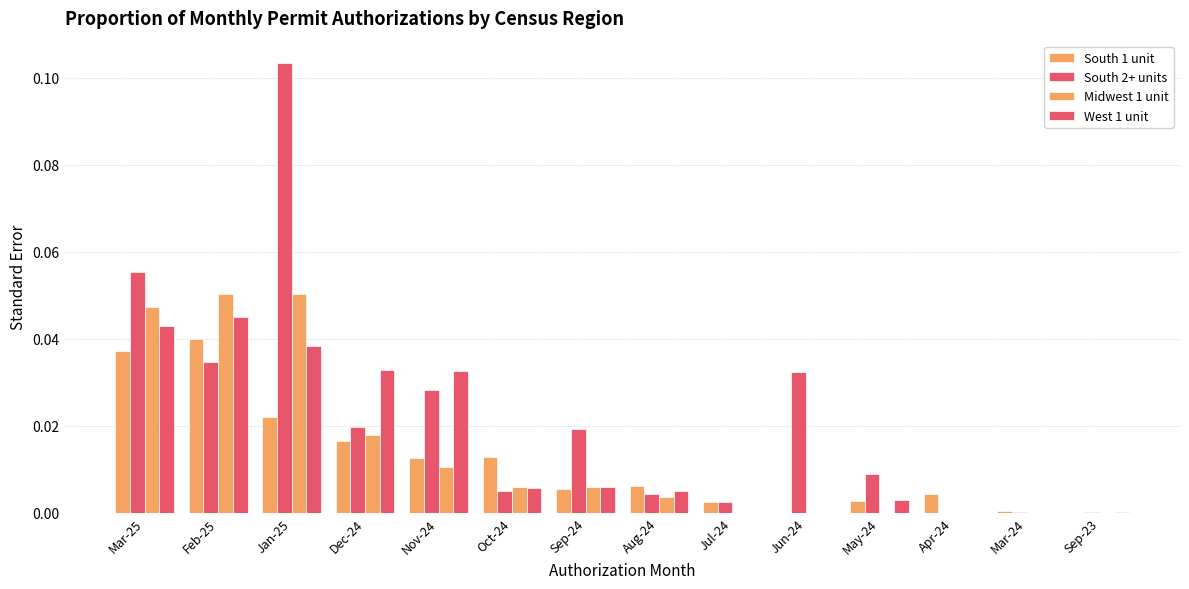

Reading right to left, what are all the values shown in this chart?

South 1 unit: Sep-23=0.0	Mar-24=0.0	Apr-24=0.0	May-24=0.0	Jun-24=0.0	Jul-24=0.0	Aug-24=0.0	Sep-24=0.0	Oct-24=0.0	Nov-24=0.0	Dec-24=0.0	Jan-25=0.0	Feb-25=0.0	Mar-25=0.0
South 2+ units: Sep-23=0.0	Mar-24=0.0	Apr-24=0.0	May-24=0.0	Jun-24=0.0	Jul-24=0.0	Aug-24=0.0	Sep-24=0.0	Oct-24=0.0	Nov-24=0.0	Dec-24=0.0	Jan-25=0.1	Feb-25=0.0	Mar-25=0.1
Midwest 1 unit: Sep-23=0.0	Mar-24=0.0	Apr-24=0.0	May-24=0.0	Jun-24=0.0	Jul-24=0.0	Aug-24=0.0	Sep-24=0.0	Oct-24=0.0	Nov-24=0.0	Dec-24=0.0	Jan-25=0.1	Feb-25=0.1	Mar-25=0.0
West 1 unit: Sep-23=0.0	Mar-24=0.0	Apr-24=0.0	May-24=0.0	Jun-24=0.0	Jul-24=0.0	Aug-24=0.0	Sep-24=0.0	Oct-24=0.0	Nov-24=0.0	Dec-24=0.0	Jan-25=0.0	Feb-25=0.0	Mar-25=0.0